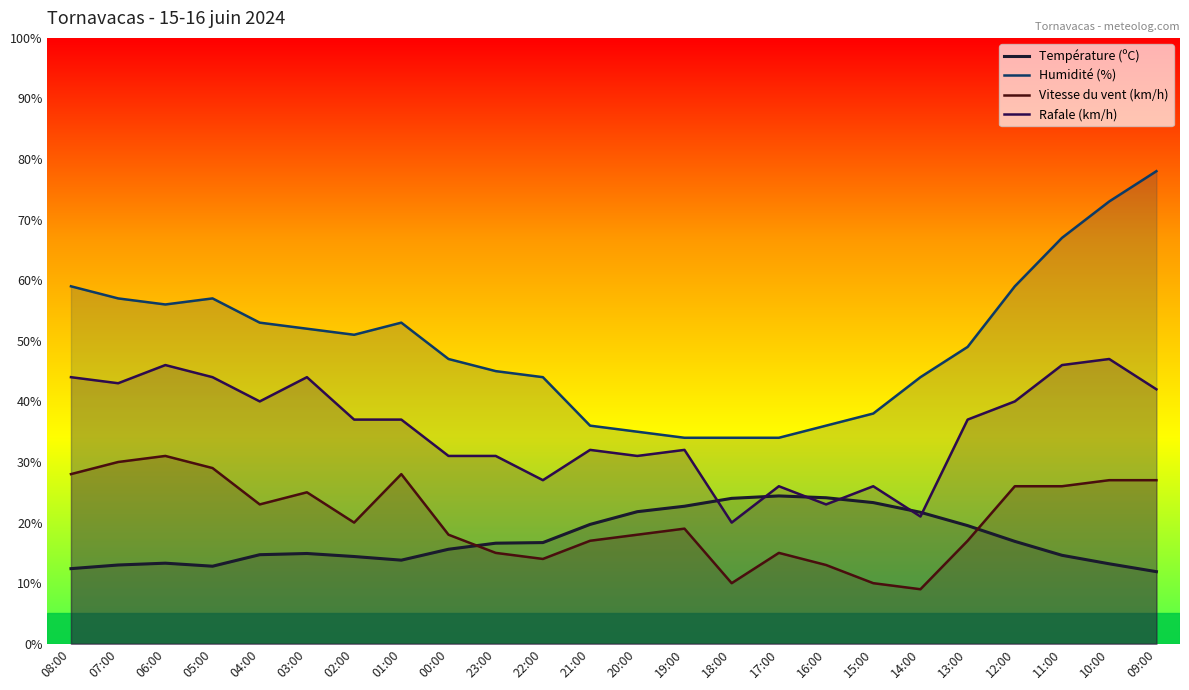

Where is Rafale (km/h) nearest to the value 33?

21:00